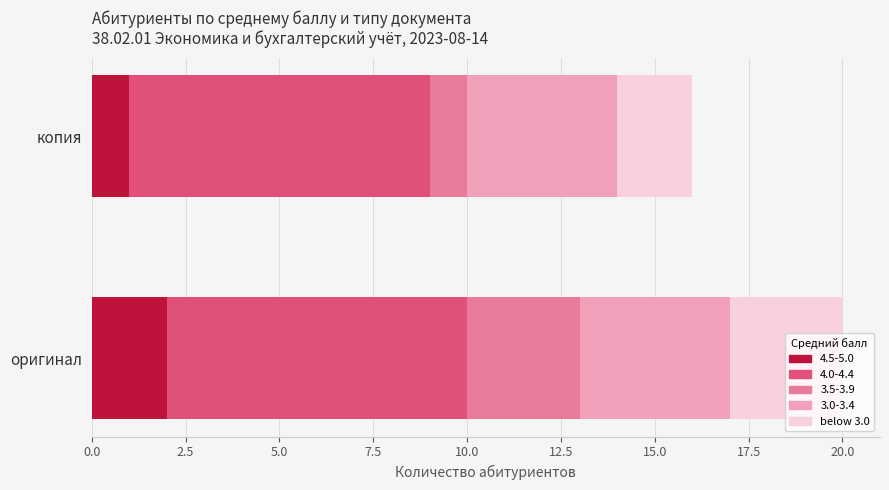

At which category is the sum across all series the highest?

оригинал